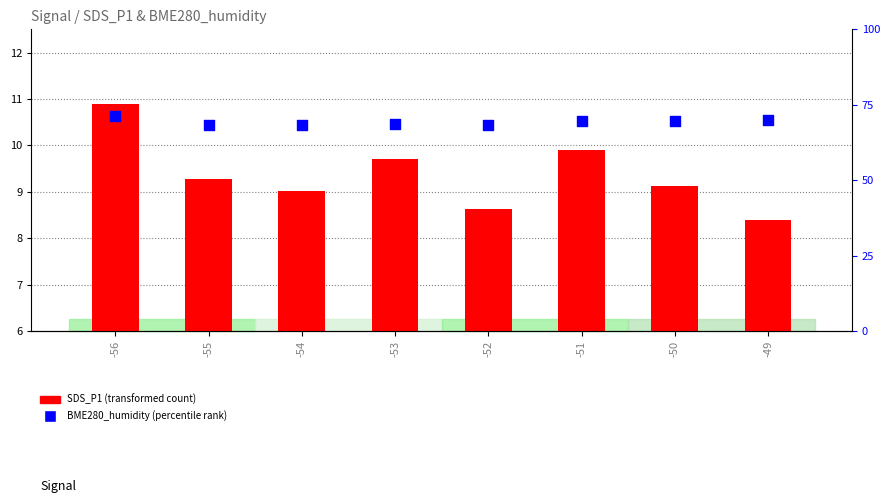

Which series has the widest spread of Y values?

BME280_humidity (percentile rank)